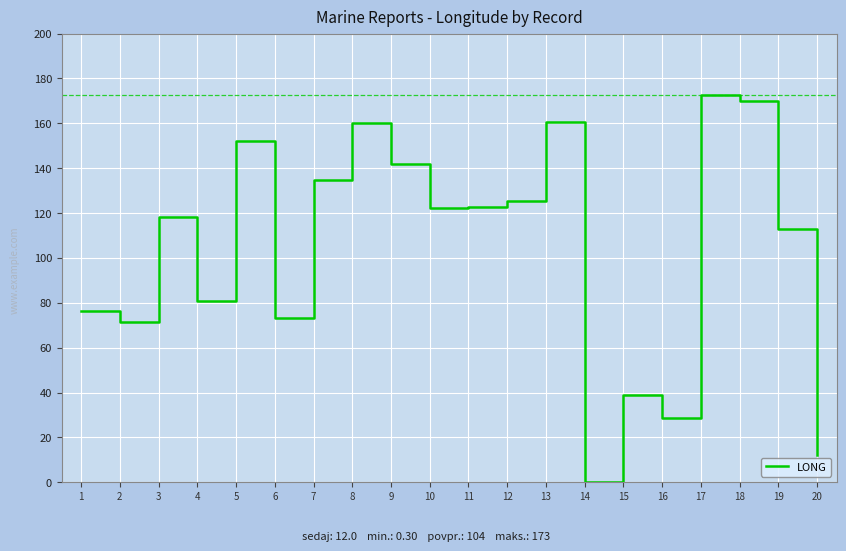

At which category does the chart reach its minimum across all series?

14